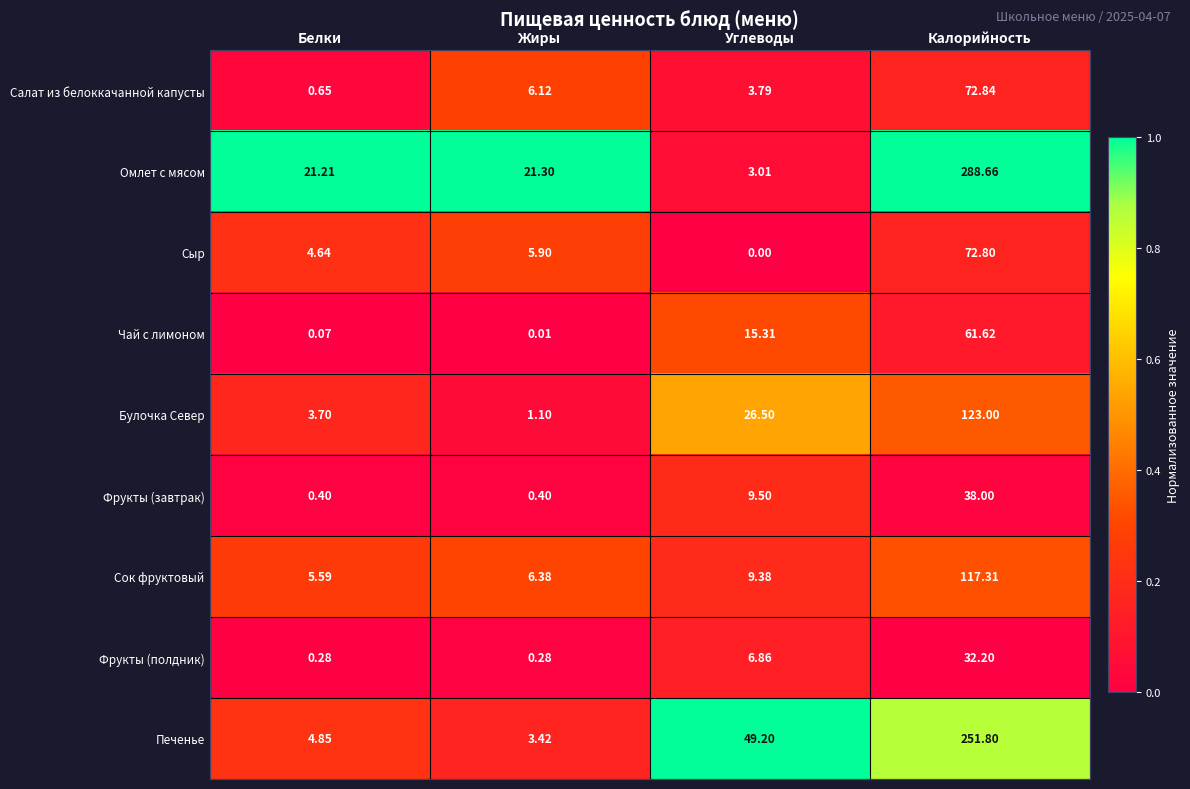

What is the maximum value shown in the chart?

288.7